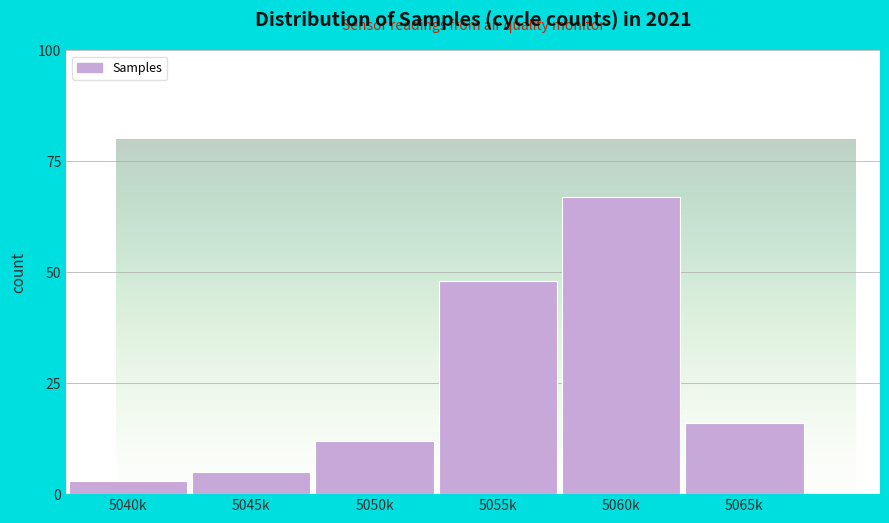

Reading right to left, extract all data points from this chart.

5065k=16	5060k=67	5055k=48	5050k=12	5045k=5	5040k=3